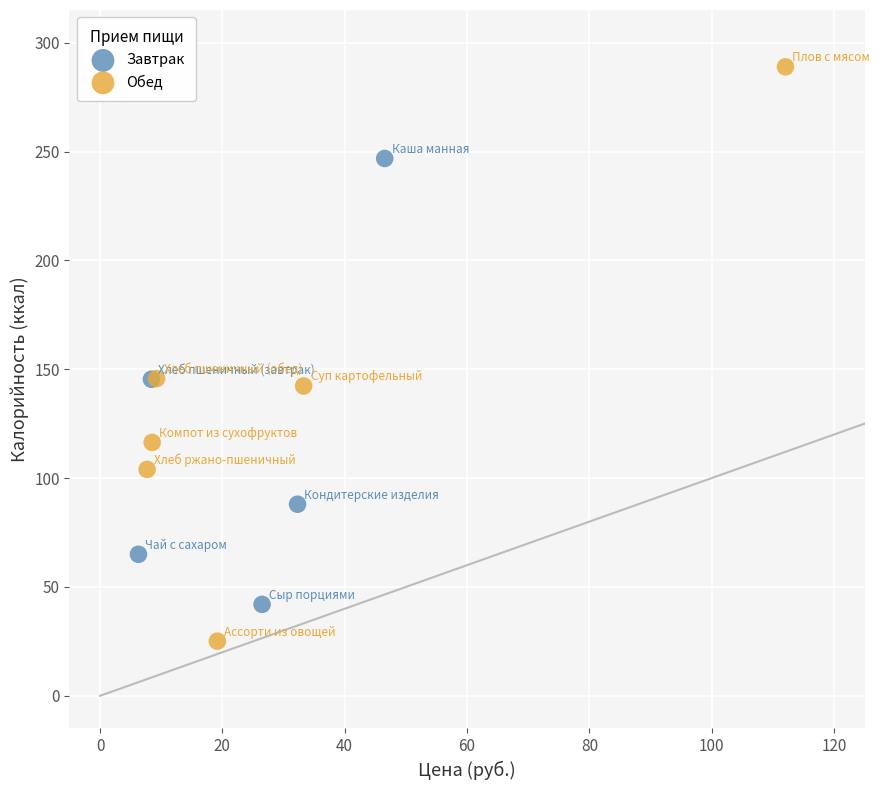

Which series contains the lowest Y value?

Обед